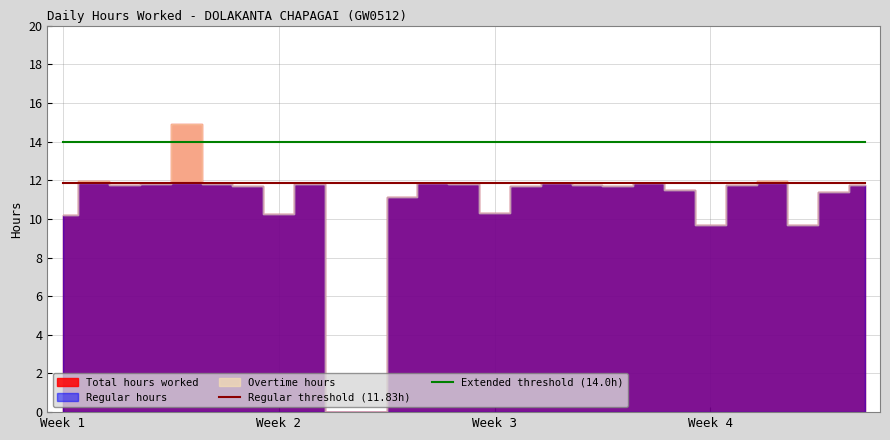

The Extended threshold (14.0h) series shows 4.5 at 26. True or false?

False